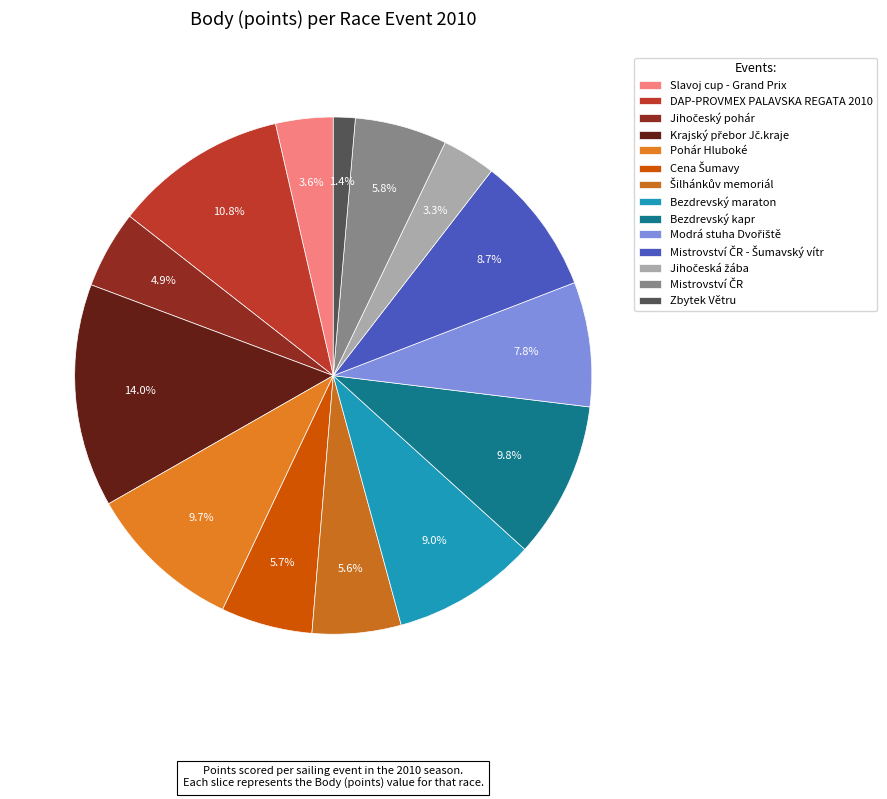

True or false: Bezdrevský kapr accounts for 10% of the total.

True